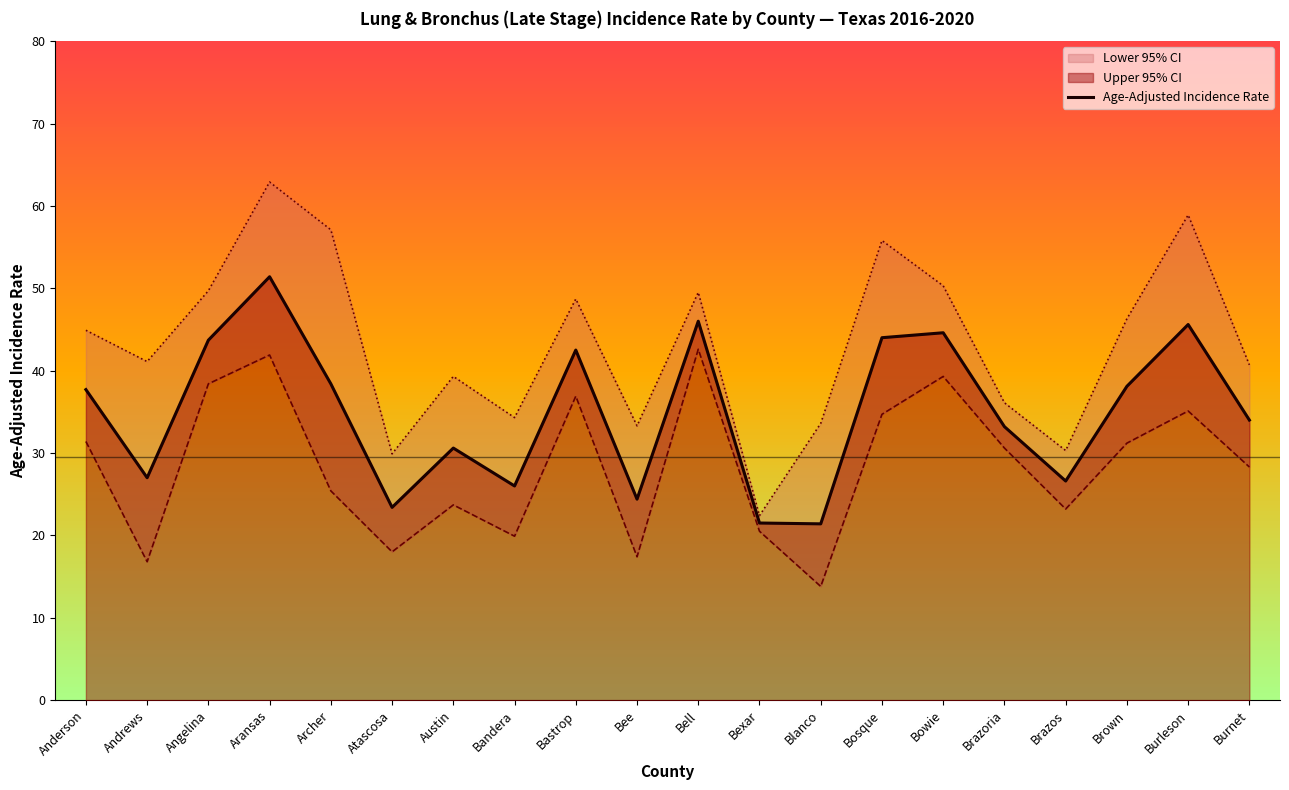

Where is the first local minimum?

Andrews